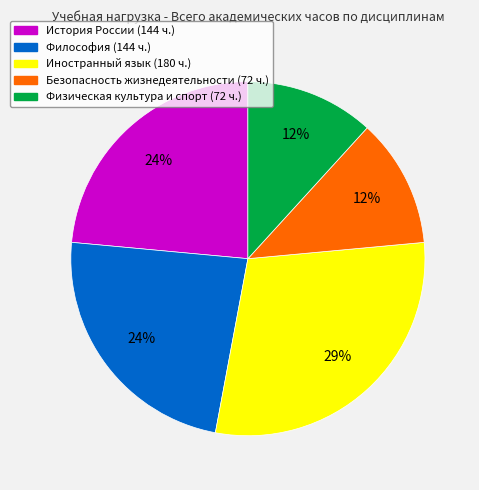

Which slice is the largest?

Иностранный язык